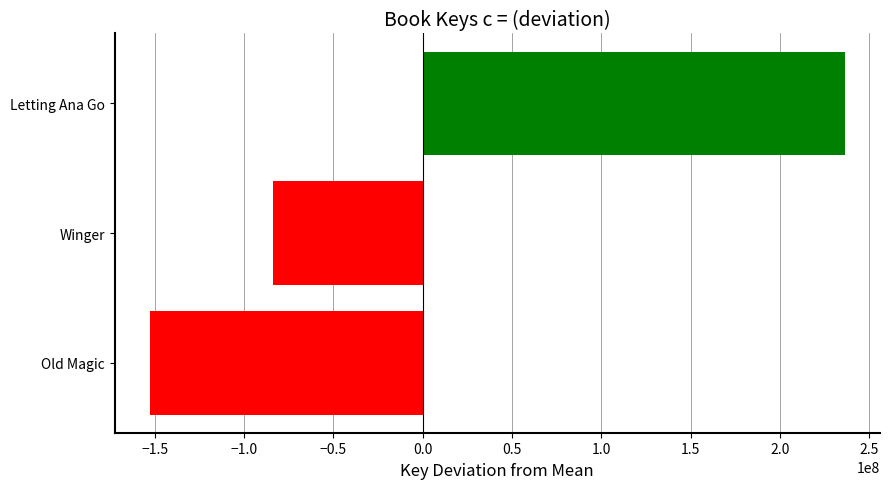

Which category has the lowest value across all series?

Old Magic